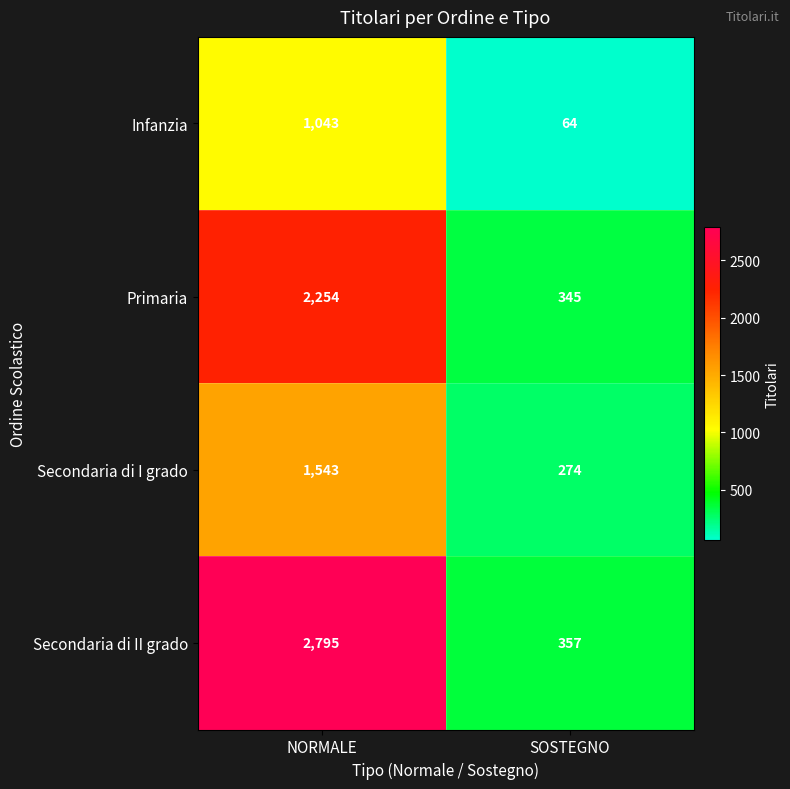

List the series in order of their peak value, highest first.

Secondaria di II grado, Primaria, Secondaria di I grado, Infanzia